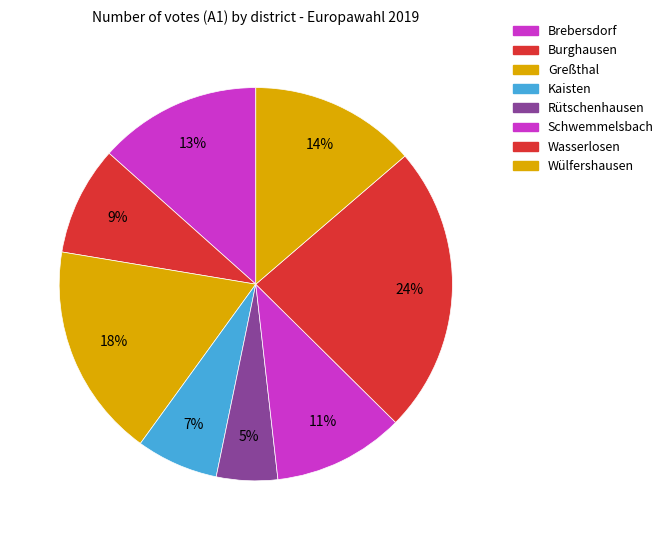

What is the smallest slice in the pie chart?

Rütschenhausen